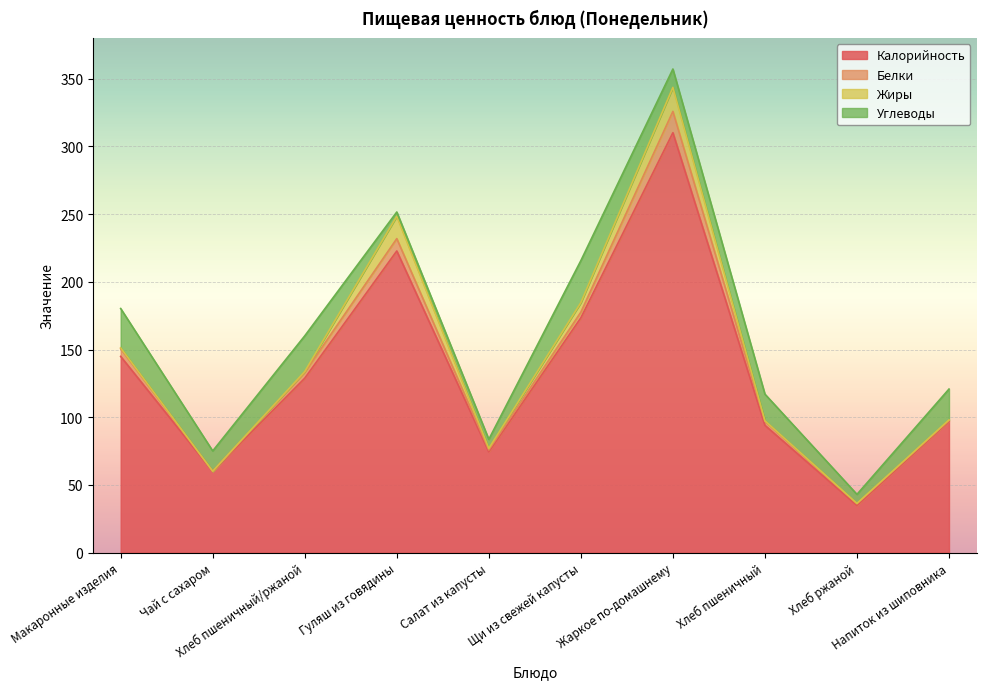

True or false: Калорийность and Жиры intersect in this chart.

False